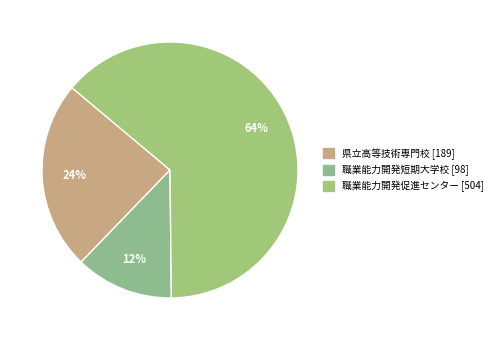

How many segments does this pie chart have?

3